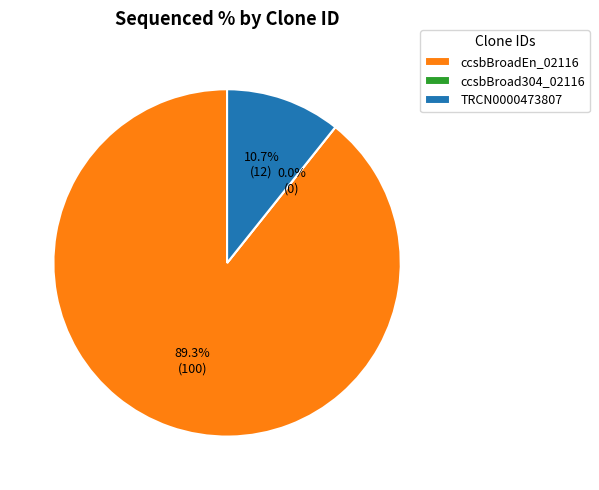

Between TRCN0000473807 and ccsbBroad304_02116, which is larger?

TRCN0000473807